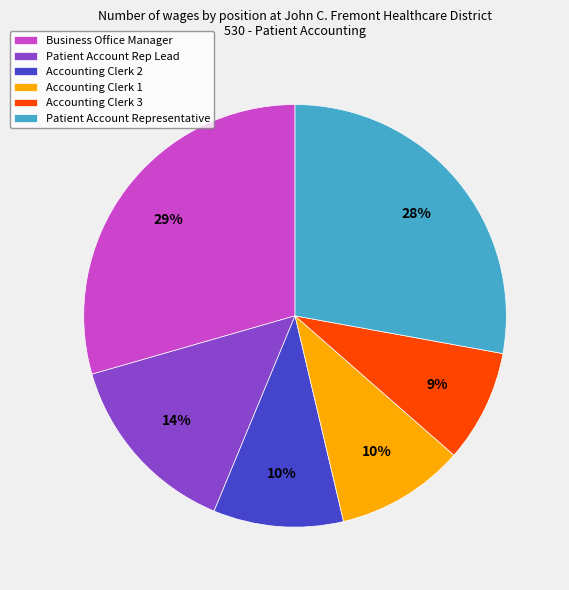

Which category has the smallest portion of the pie?

Accounting Clerk 3